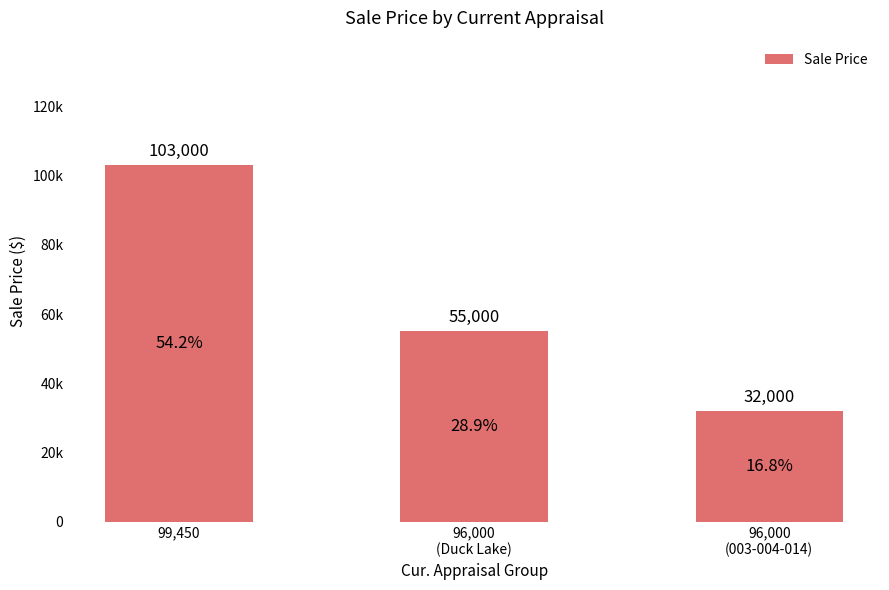

At which category does the chart reach its peak across all series?

99,450